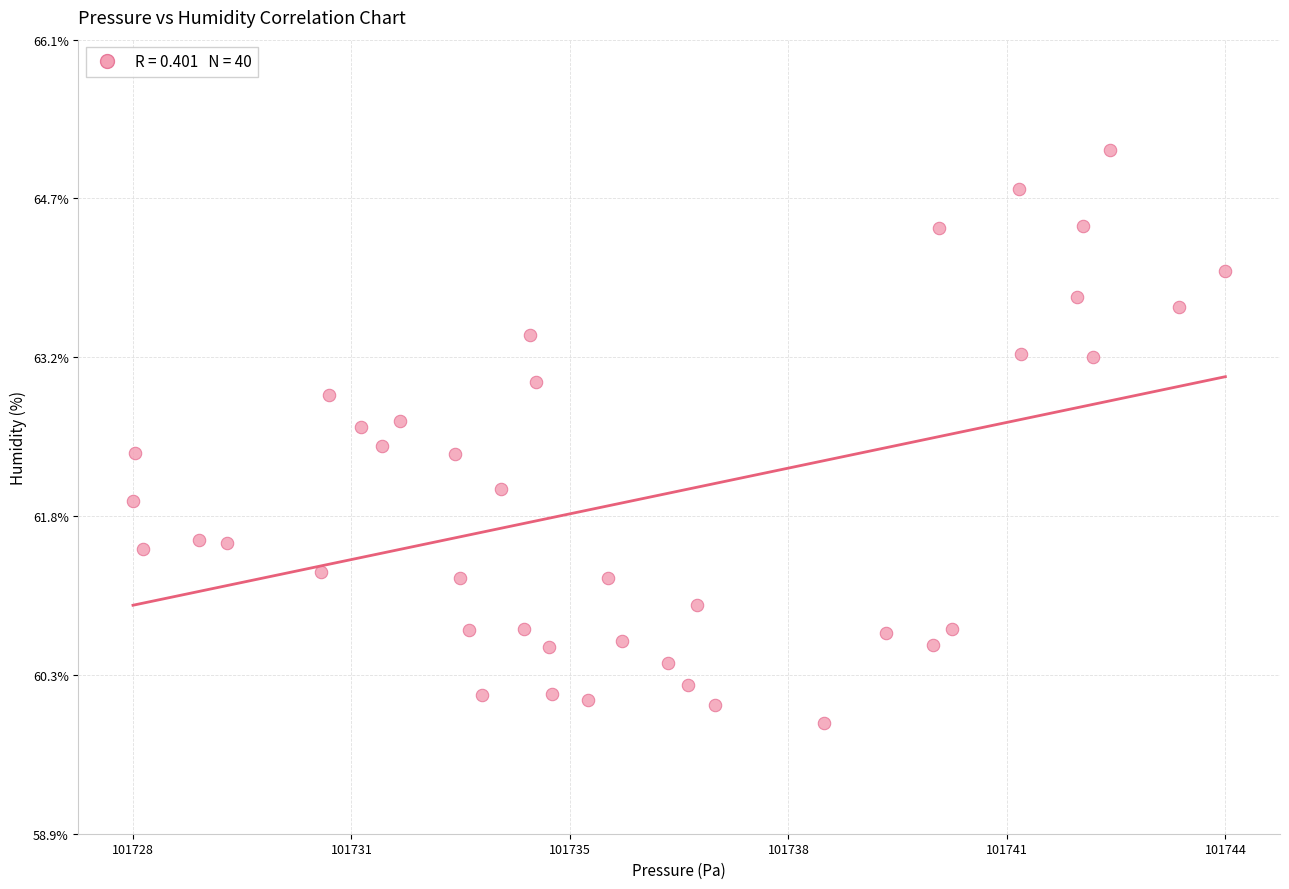

What is the range of Y values (max minus min)?

5.2